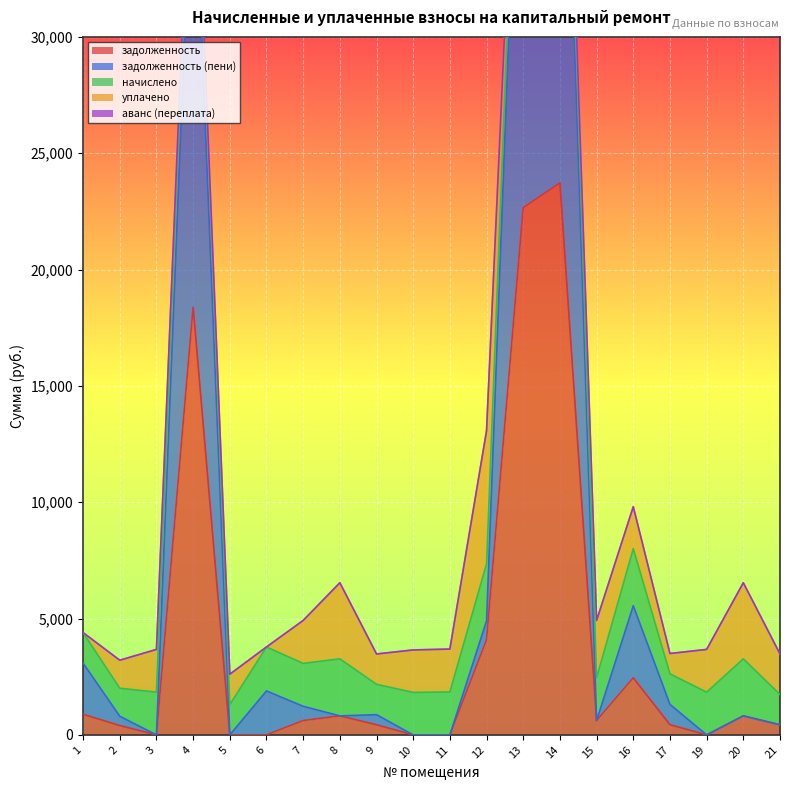

The value of задолженность at 11 is 13911.4. True or false?

False